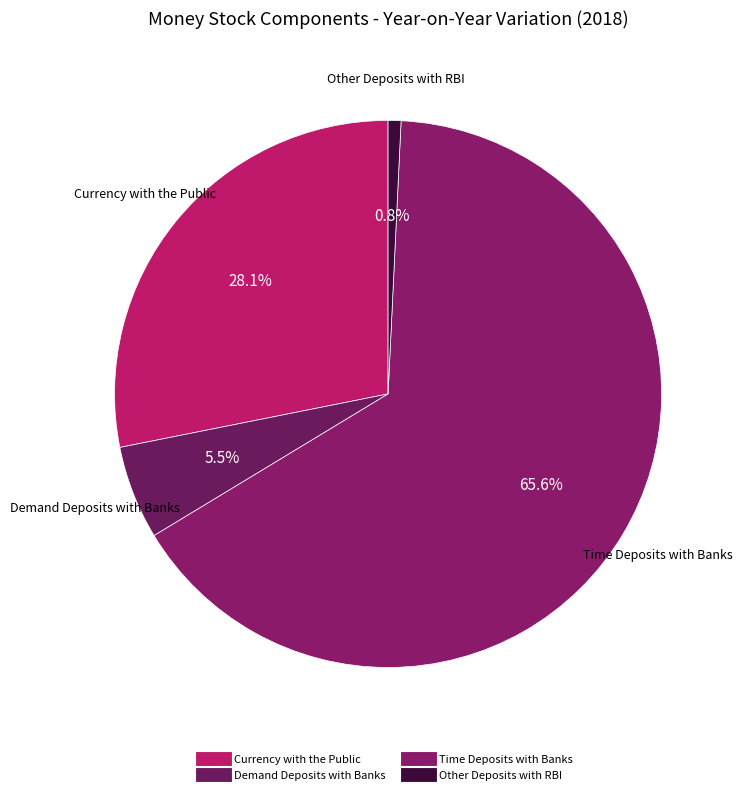

Is it true that Currency with the Public is 28% of the pie?

True